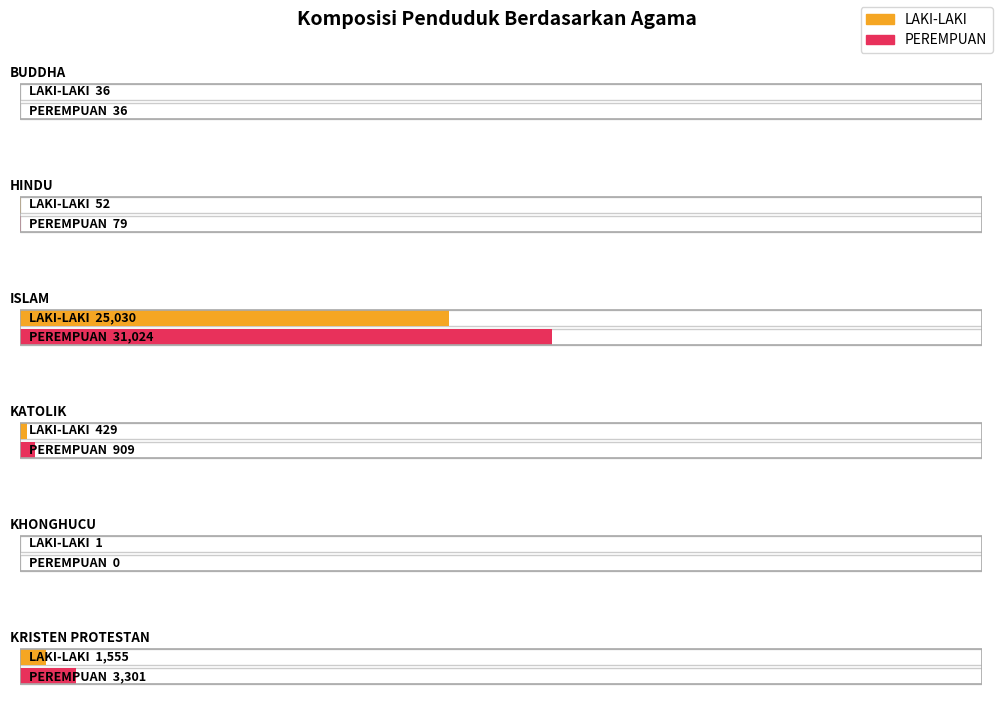

True or false: LAKI-LAKI has a value of 429 at KATOLIK.

True